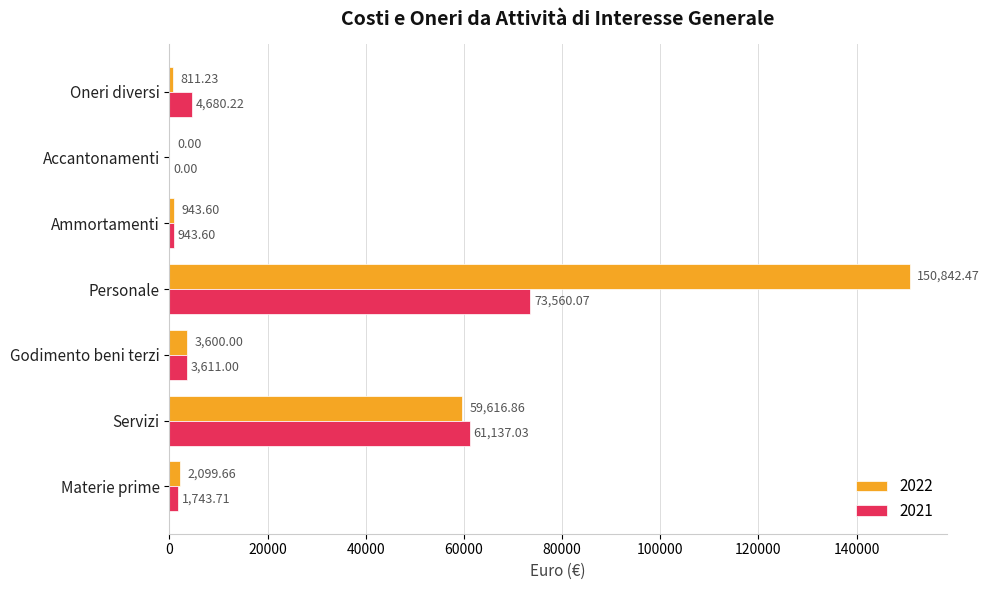

At which category is the sum across all series the highest?

Personale